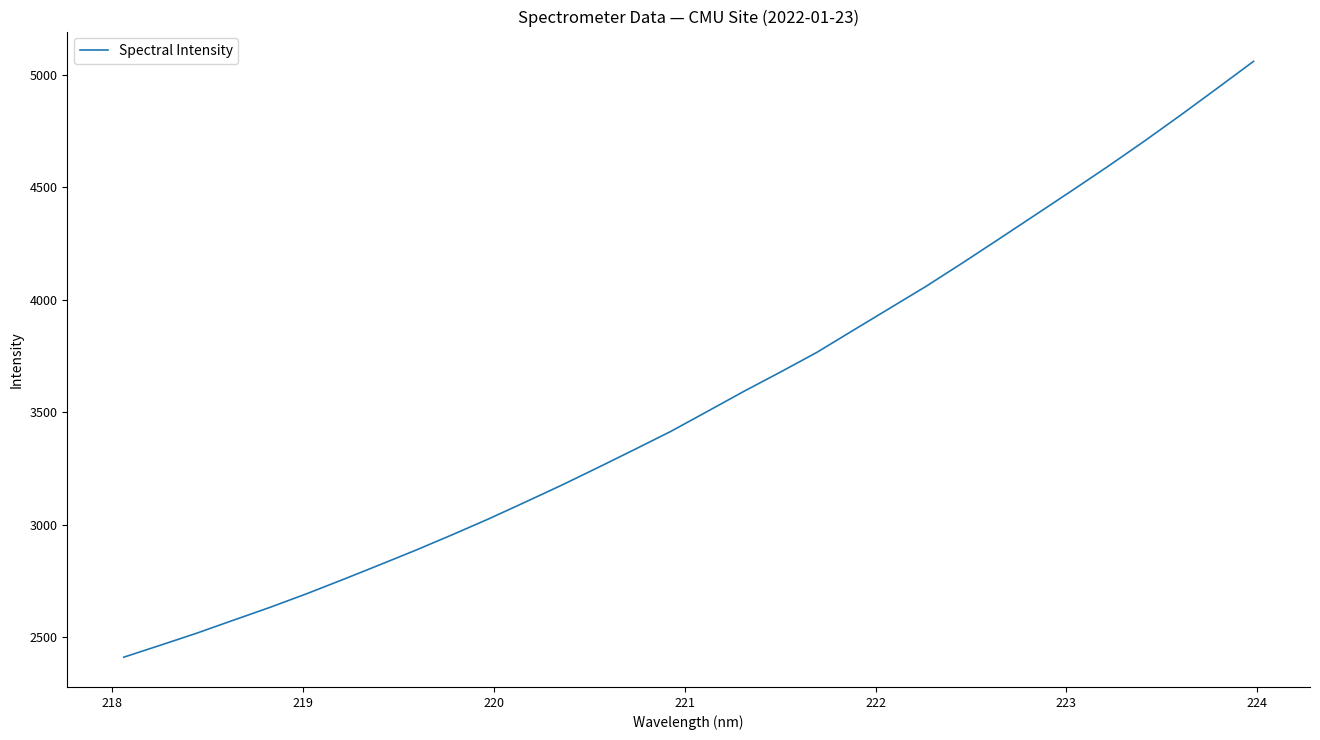

Does the chart display data point markers on the line(s)?

No